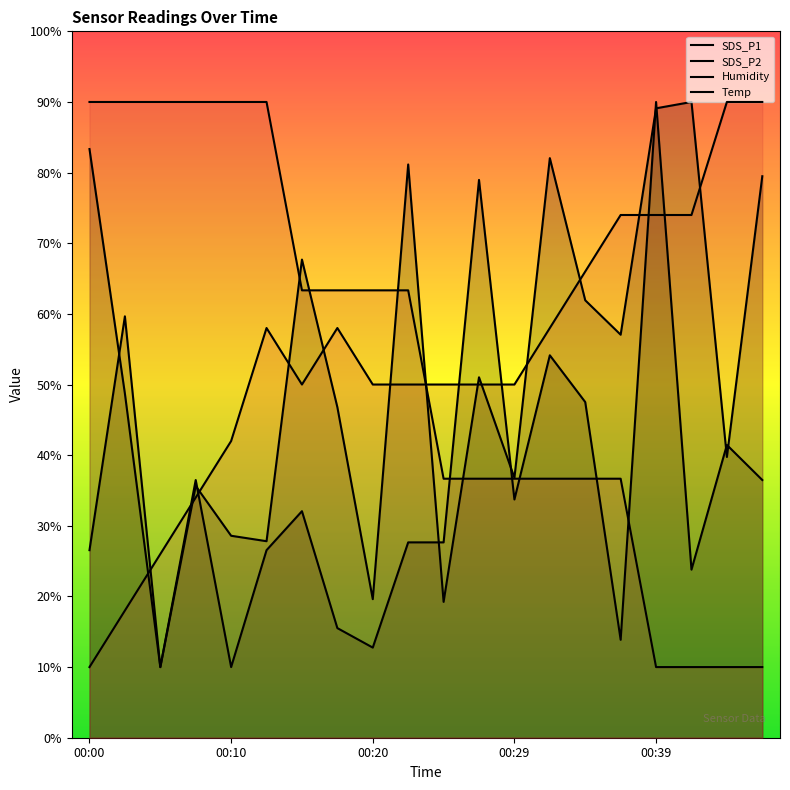

The value of SDS_P2 at 9 is 46.0. True or false?

False